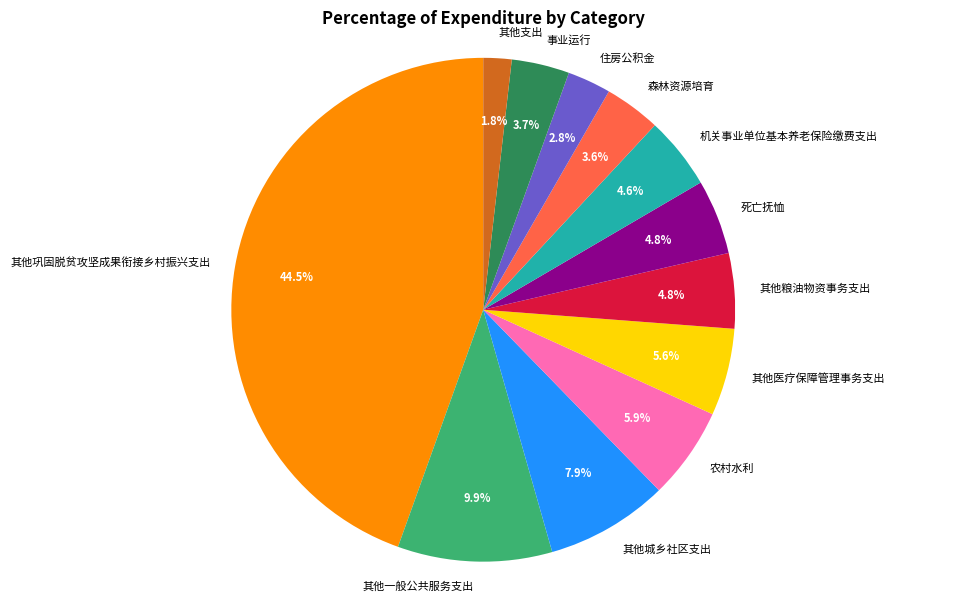

What is the largest slice in the pie chart?

其他巩固脱贫攻坚成果衔接乡村振兴支出